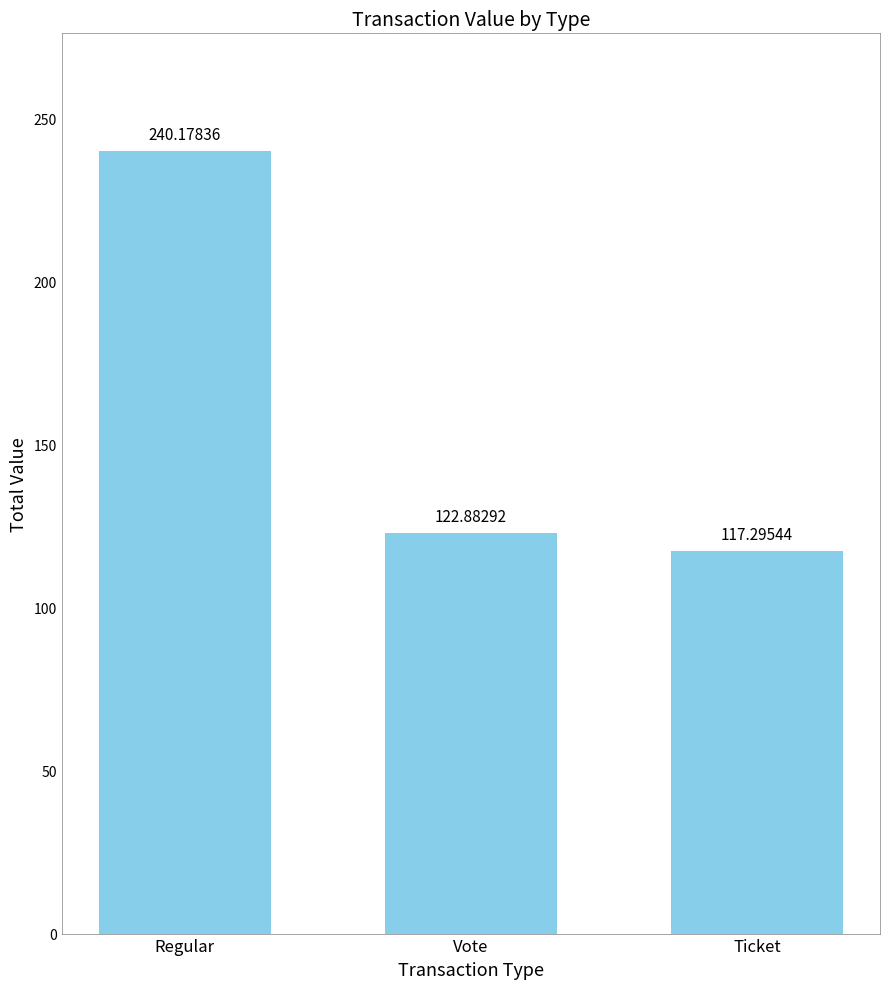

The chart shows a value of 117.3 at Ticket. True or false?

True